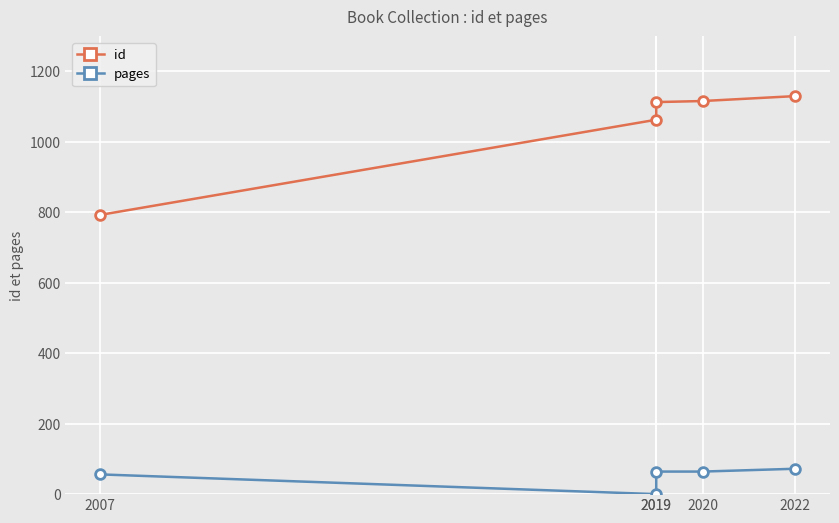

True or false: id and pages cross at least once.

False